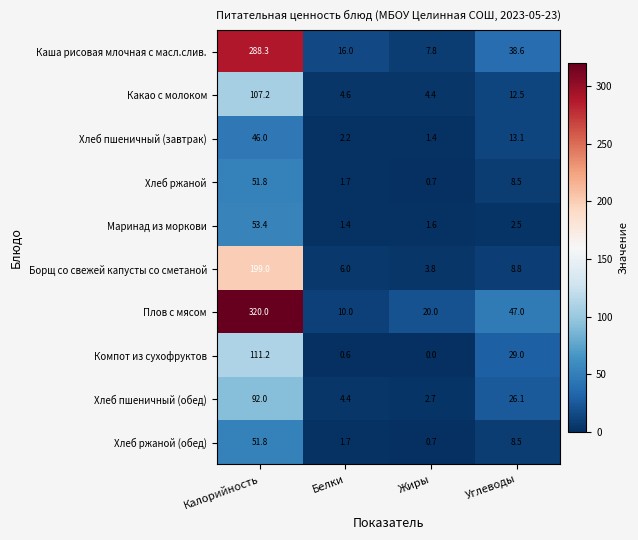

What is the difference between the highest and lowest values at Жиры?

20.0